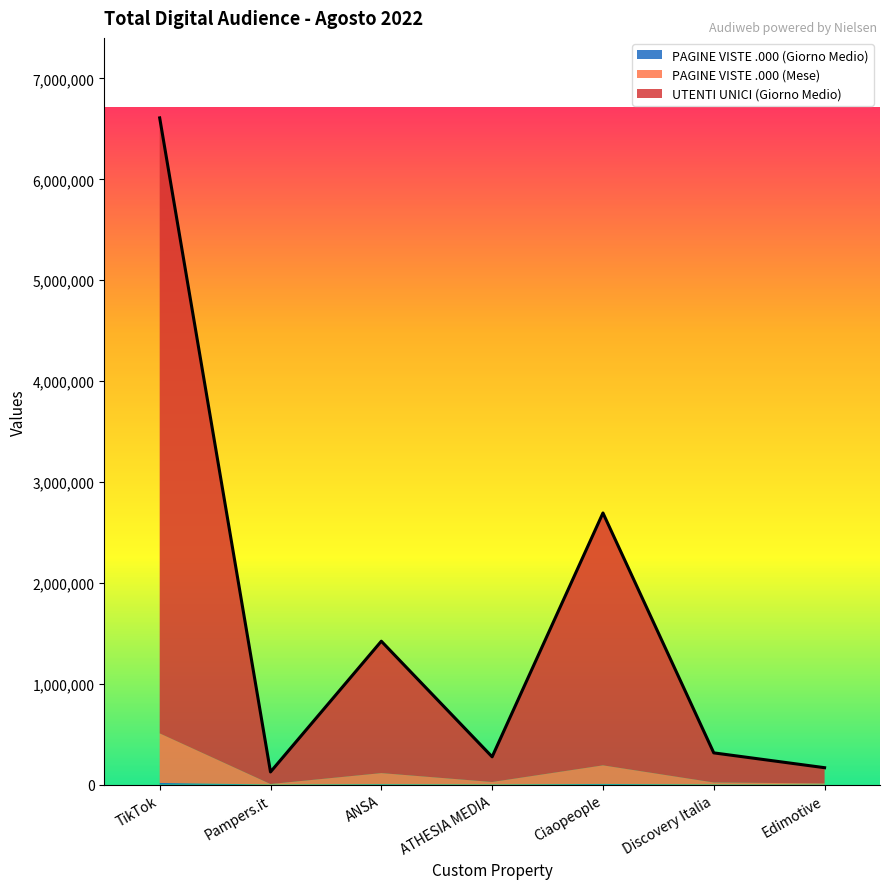

At which category does PAGINE VISTE .000 (Mese) reach its first local peak?

ANSA